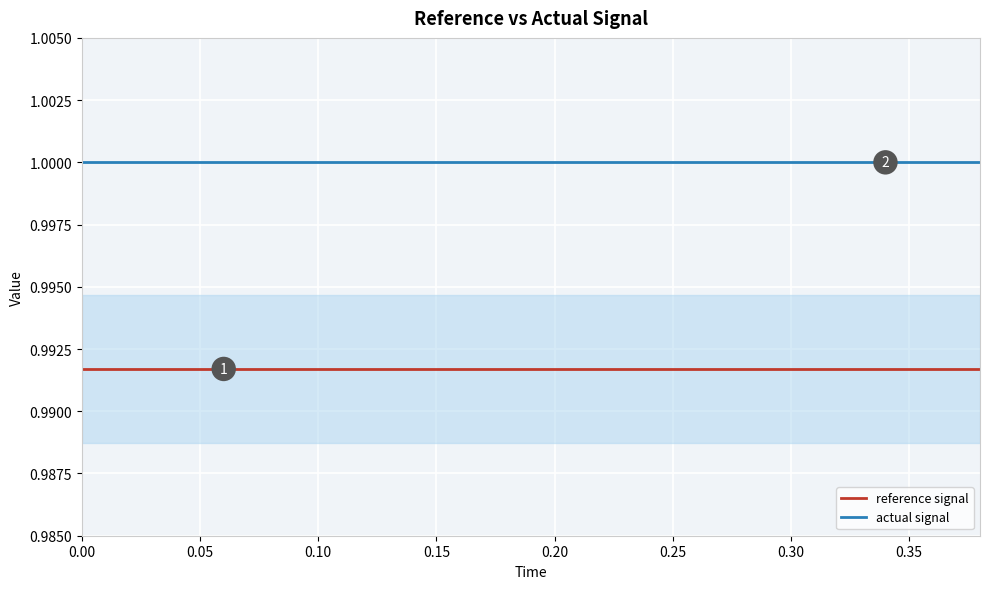

How many distinct data groups are displayed?

2